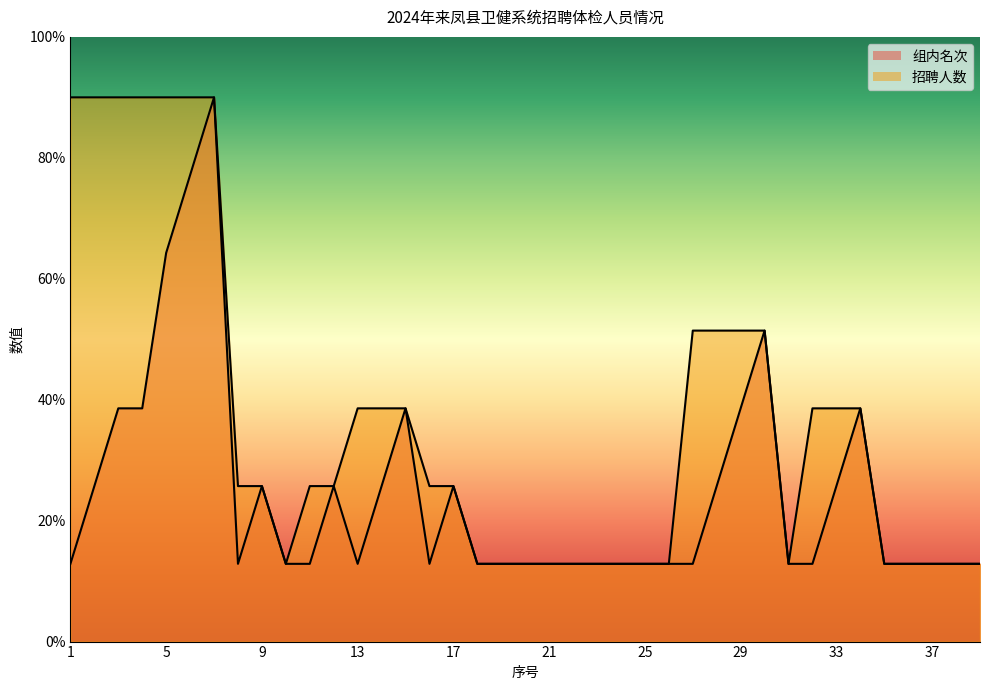

True or false: 组内名次 and 招聘人数 cross at least once.

False